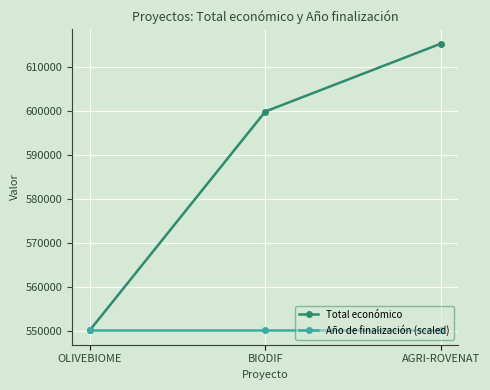

What is the sum of all Año de finalización (scaled) values?

1650333